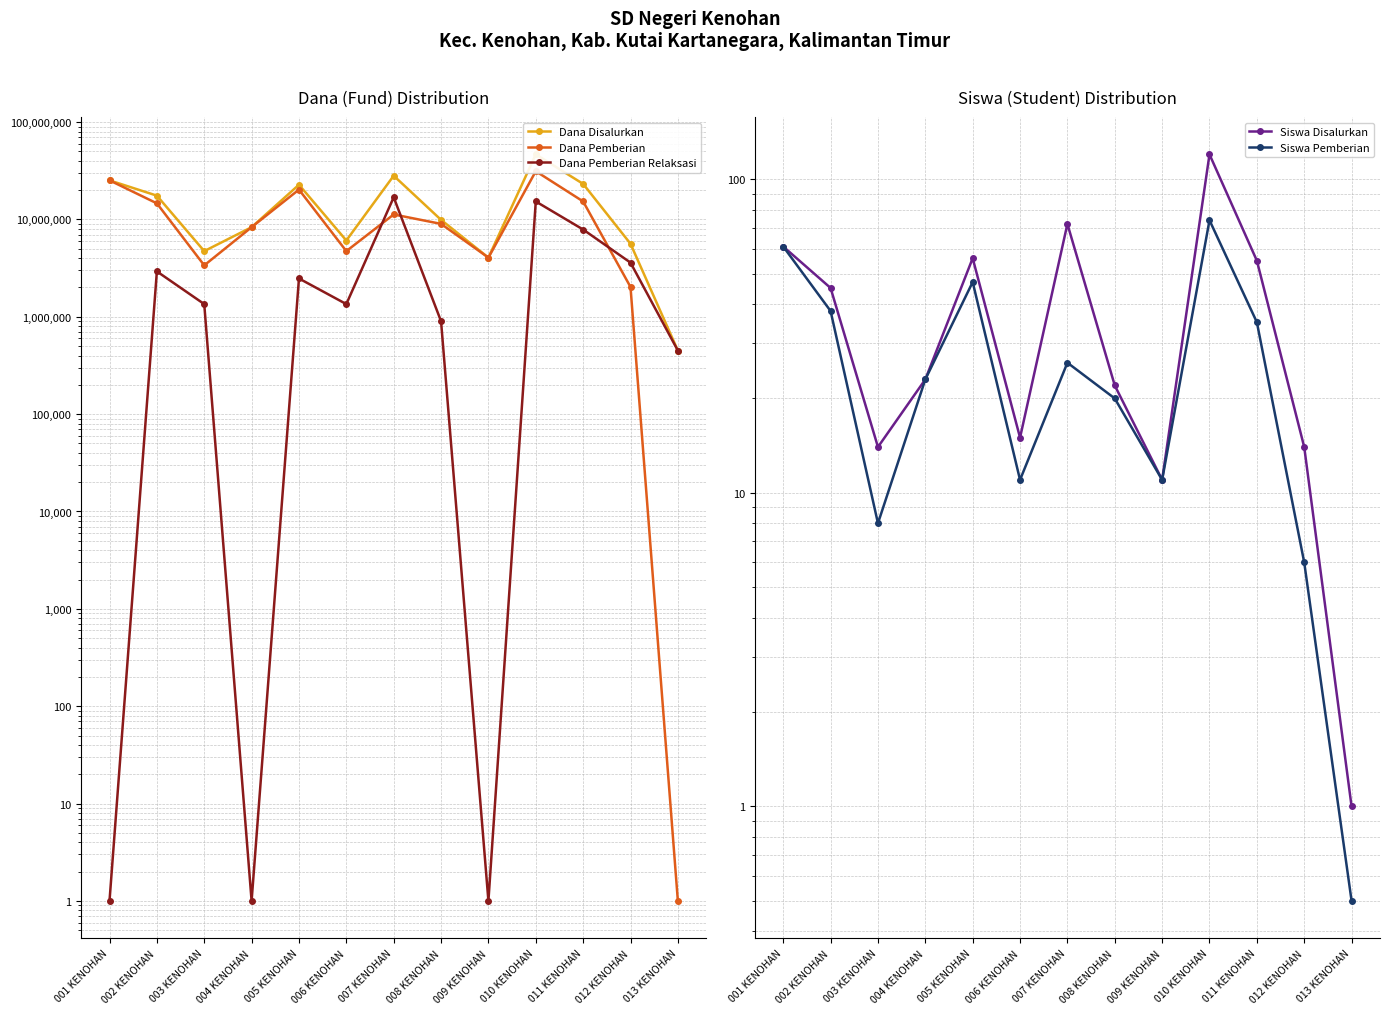

What is the average value of the Dana Disalurkan series?

15576923.1